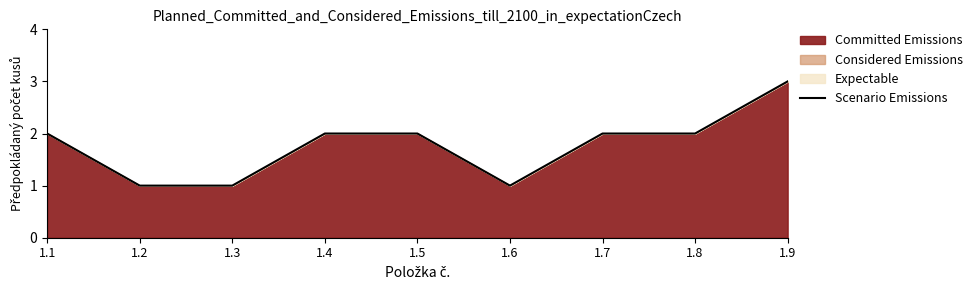

True or false: the data shows 1 at 1.6.

True